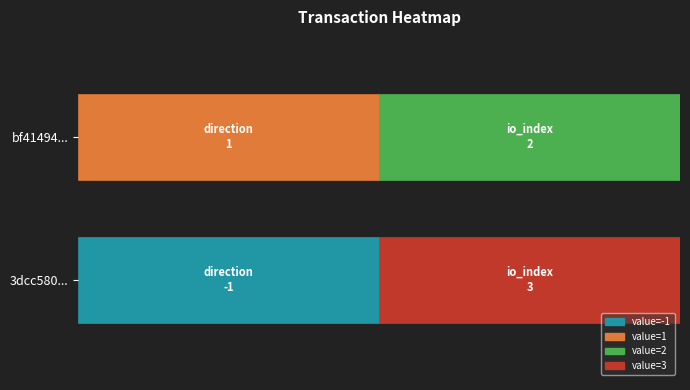

Between 0 and 1, which series saw the biggest shift?

3dcc580298d7340c00bc81493b0345c9fa42ee0